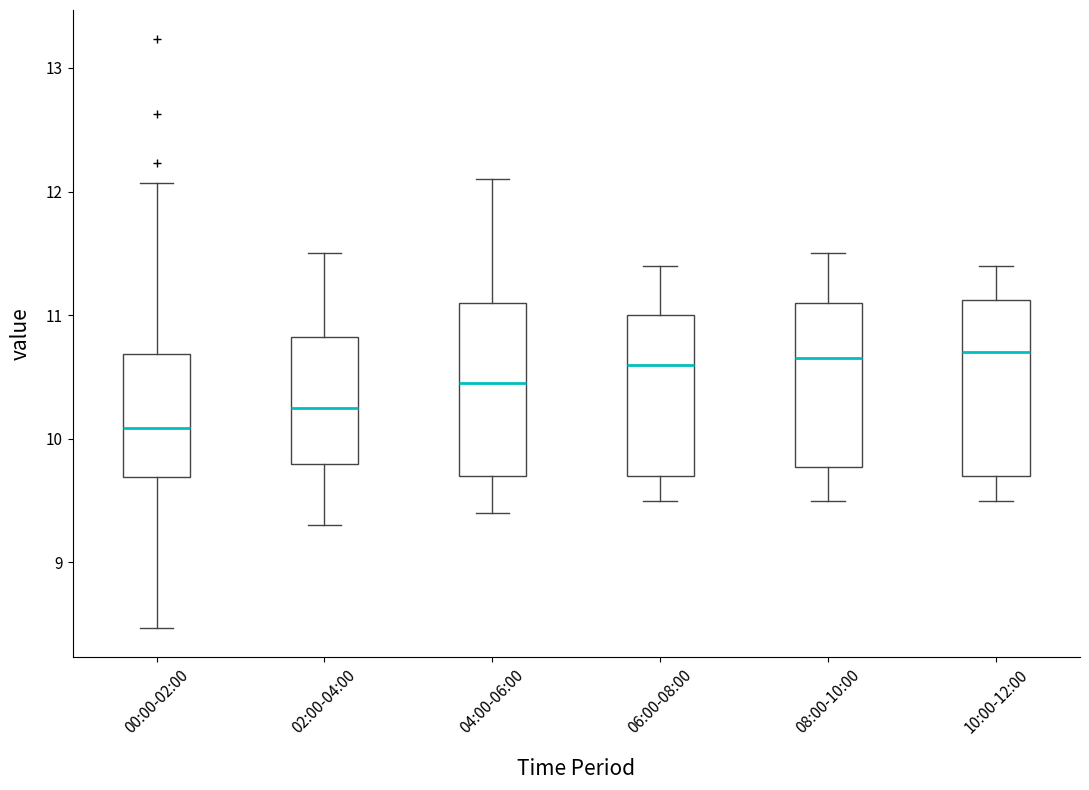

Where does the median line of the box for 02:00-04:00 sit on the y-axis? The values are not printed on the chart, so give them approximately, as read against the axis.

10.3